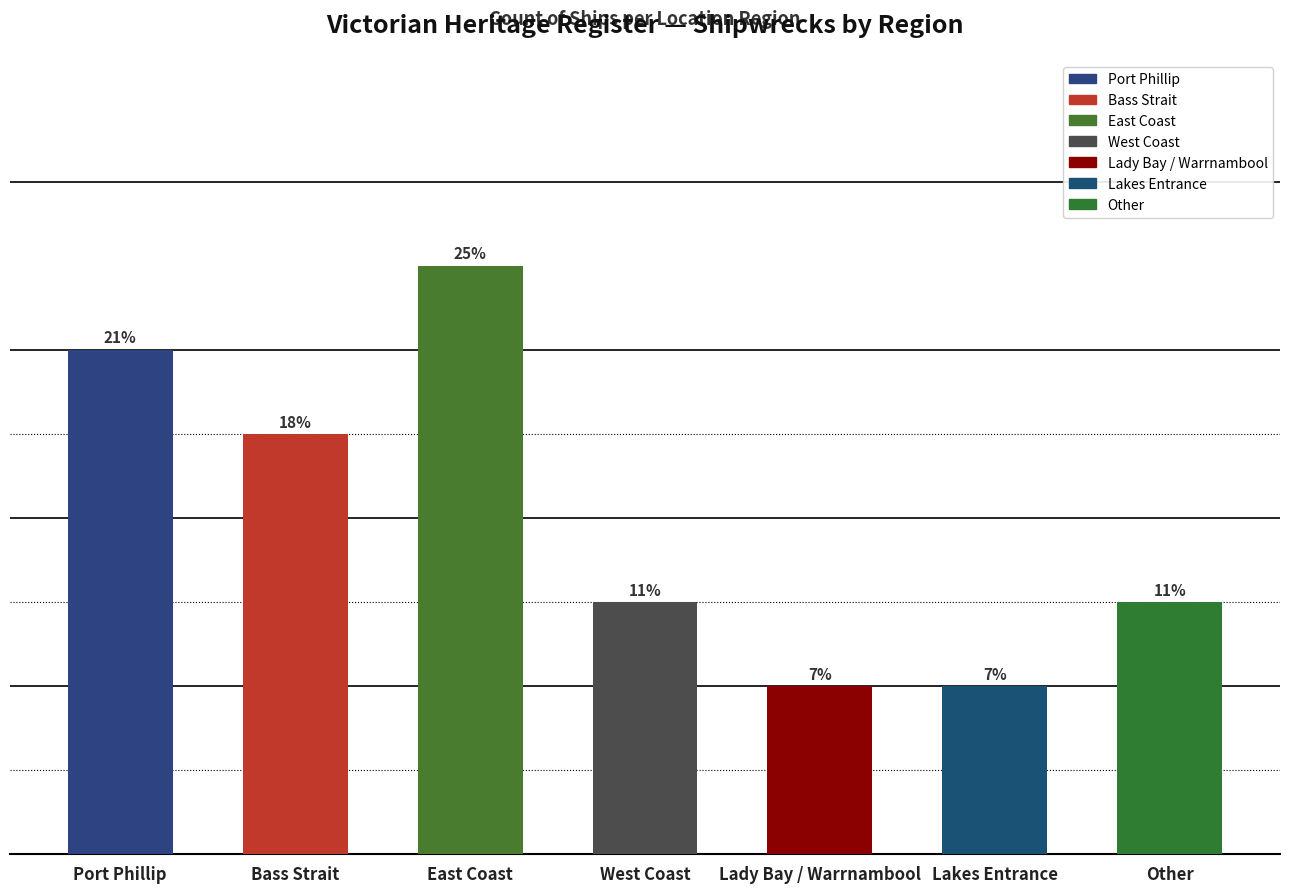

Does the chart contain any negative values?

No